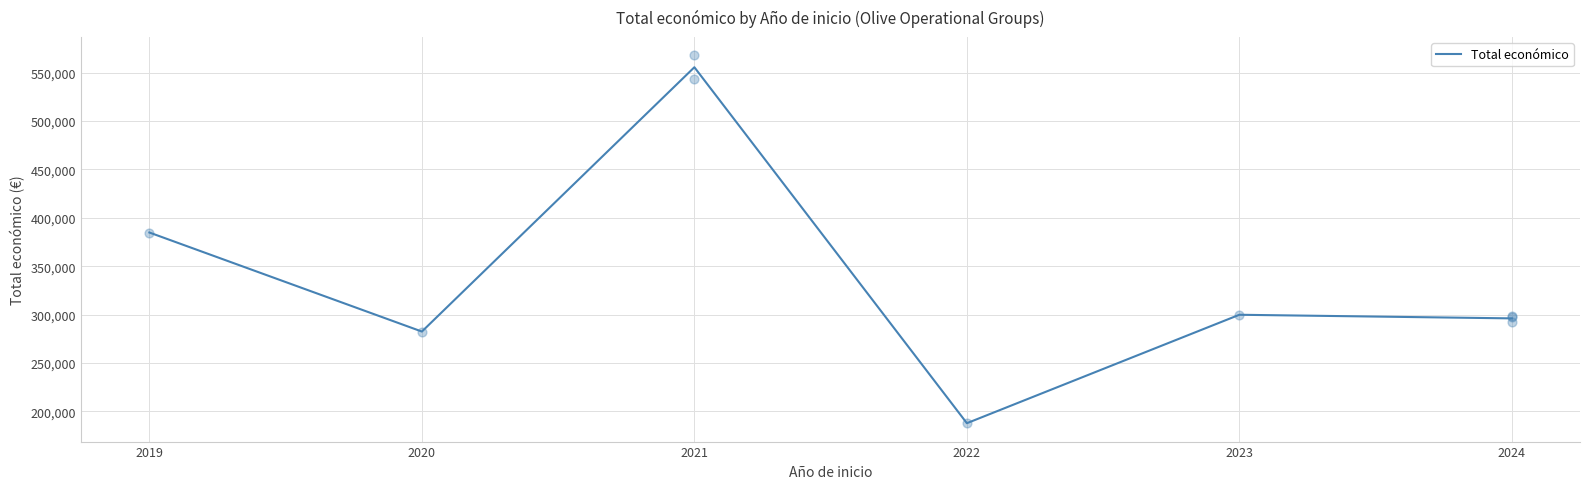

What is the change in value from 2022 to 2023?

+112069.0